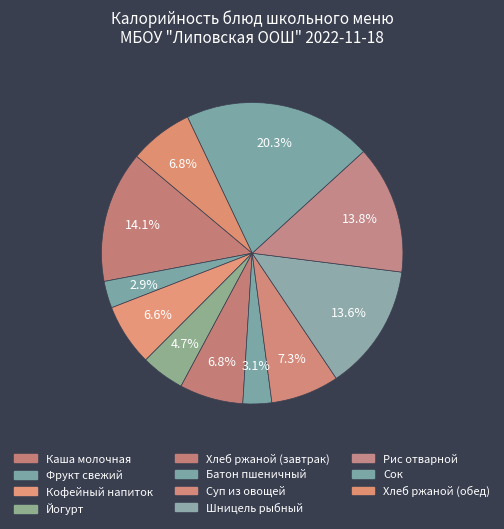

Is it true that Фрукт свежий is 1% of the pie?

False